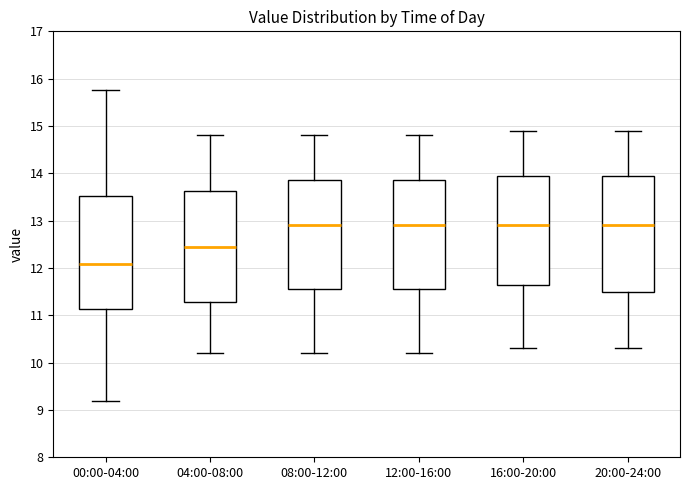

Reading left to right, read every box against the y-axis: the position of its median line, the range the box covers, and the ends of its whiskers. The values are not printed on the chart, so give them approximately, as read against the axis.

00:00-04:00: median 12.1, box 11.1 to 13.5, whiskers 9.2 to 15.8
04:00-08:00: median 12.5, box 11.3 to 13.6, whiskers 10.2 to 14.8
08:00-12:00: median 12.9, box 11.6 to 13.9, whiskers 10.2 to 14.8
12:00-16:00: median 12.9, box 11.6 to 13.9, whiskers 10.2 to 14.8
16:00-20:00: median 12.9, box 11.7 to 14.0, whiskers 10.3 to 14.9
20:00-24:00: median 12.9, box 11.5 to 14.0, whiskers 10.3 to 14.9